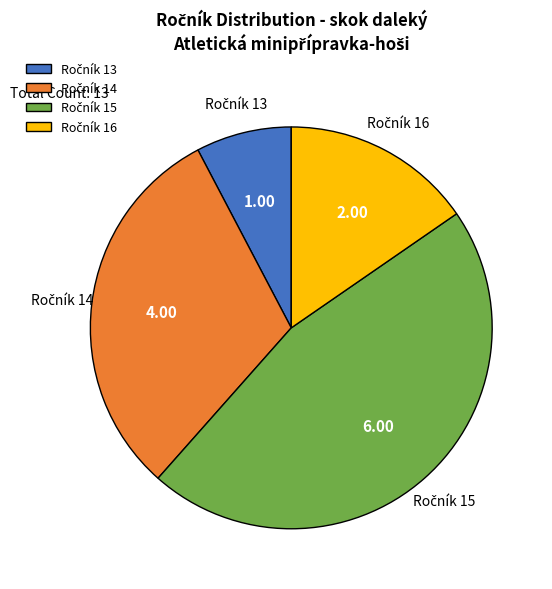

Is there any slice that represents more than half of the pie?

No